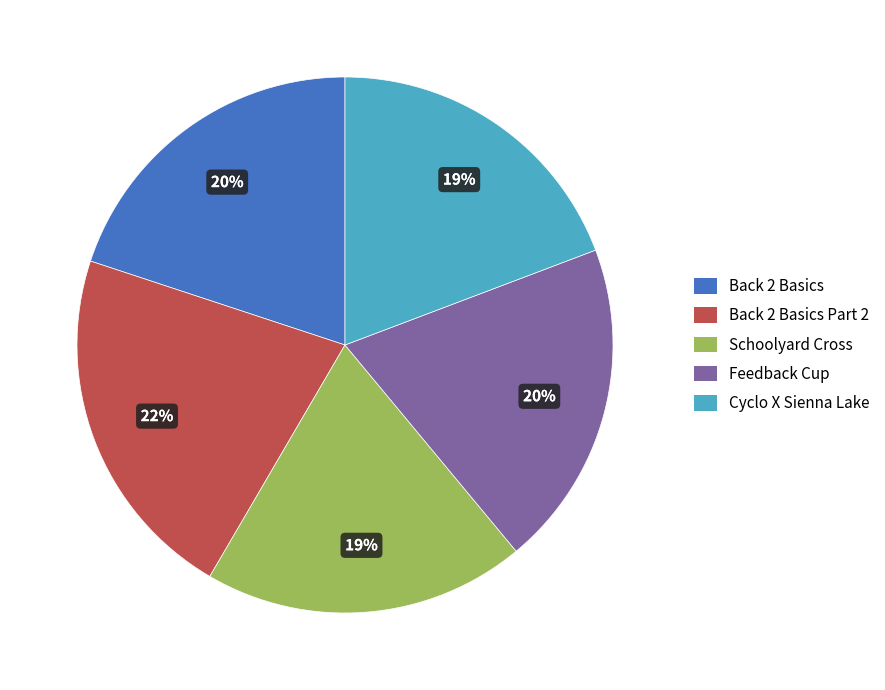

Is the sum of Feedback Cup and Back 2 Basics greater than half?

No